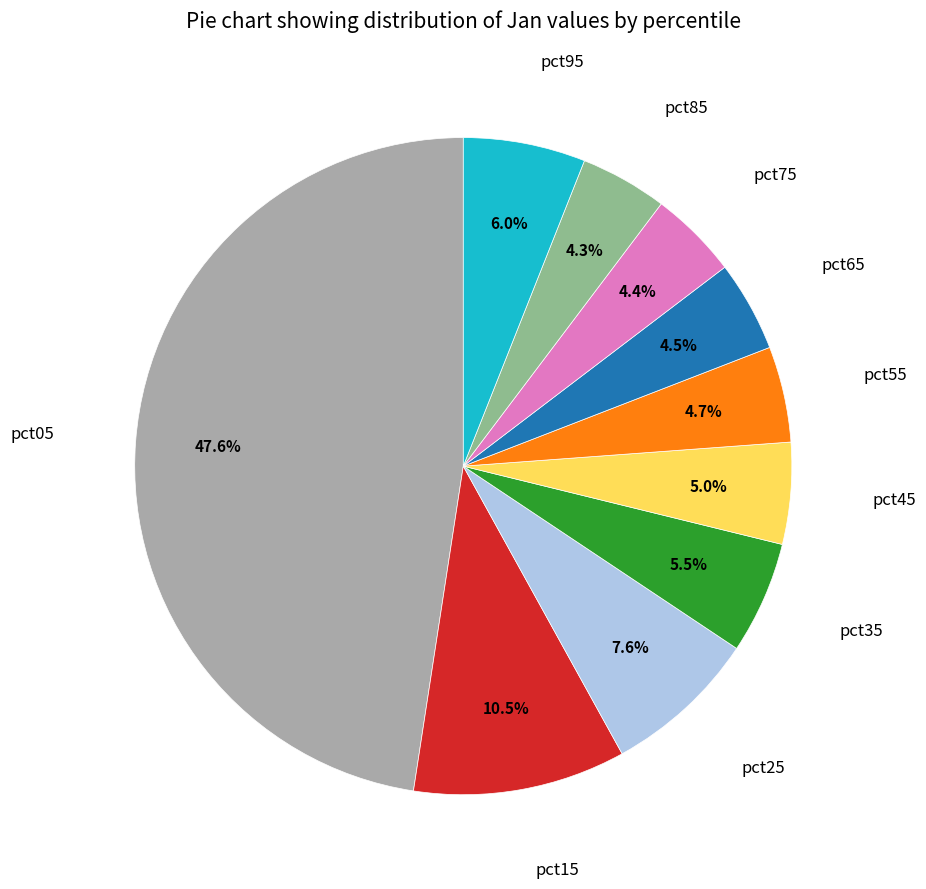

To the nearest percent, what is the difference between the largest and smallest slice percentages?

43%